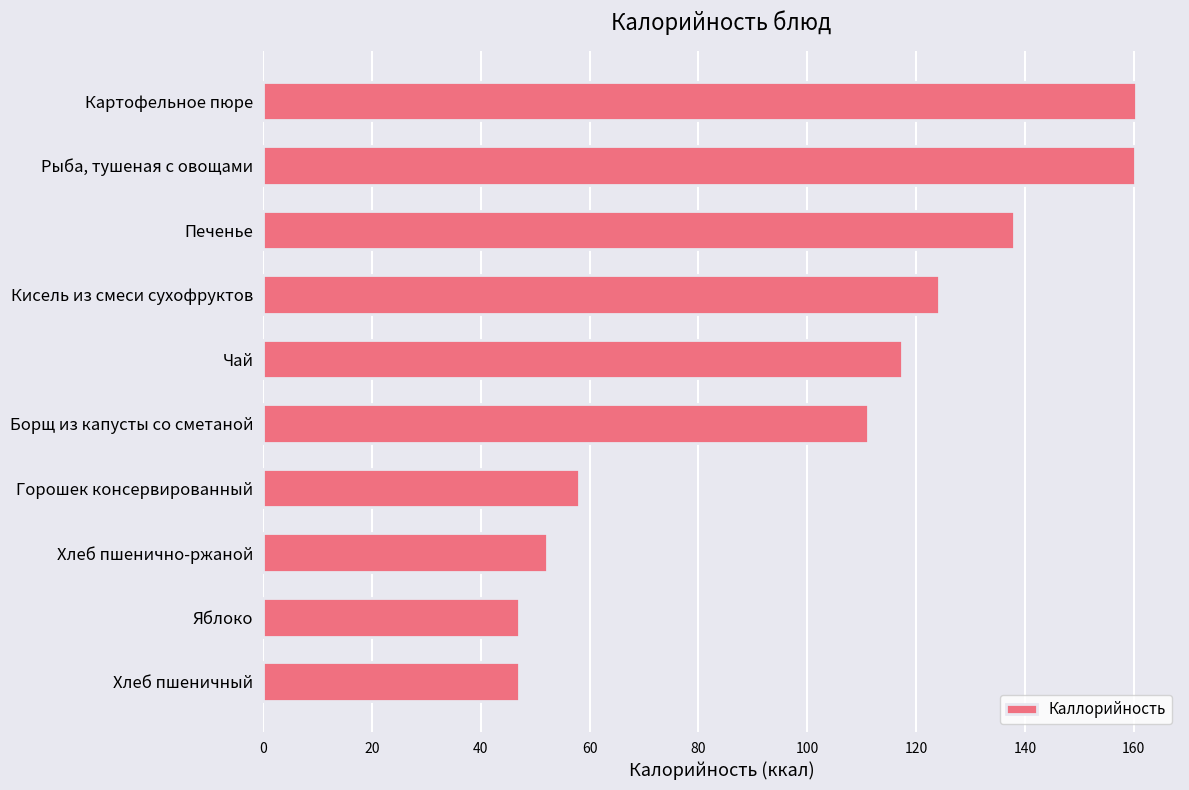

What is the difference between the maximum and second lowest values?

113.5